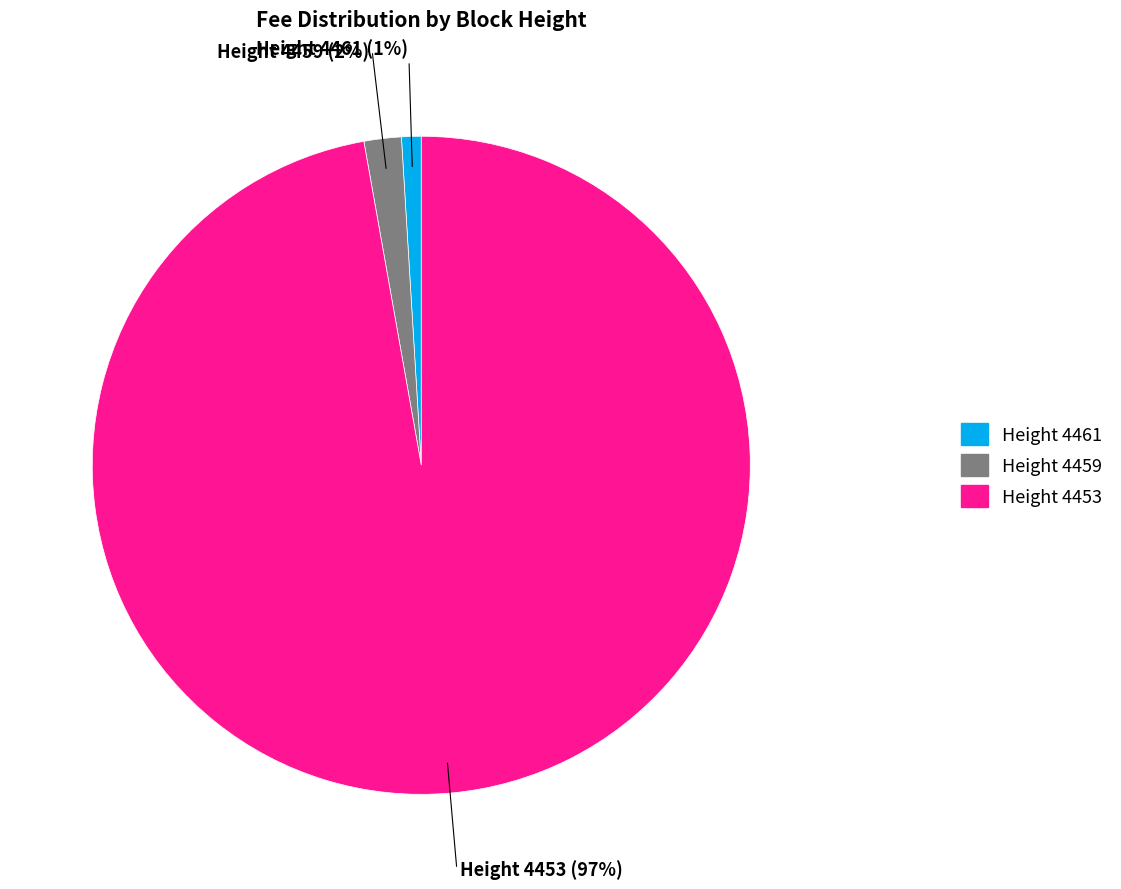

Is there any slice that represents more than half of the pie?

Yes